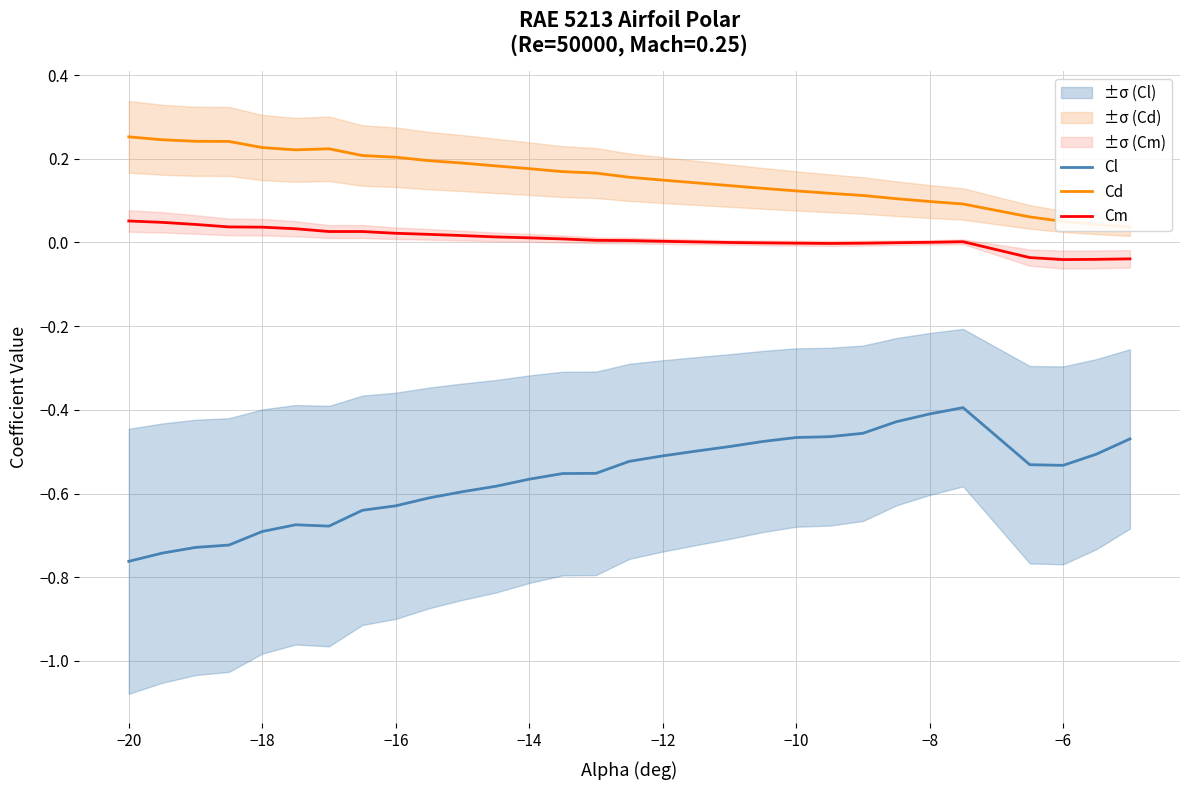

List the series in order of their overall mean, highest first.

Cd, Cm, Cl